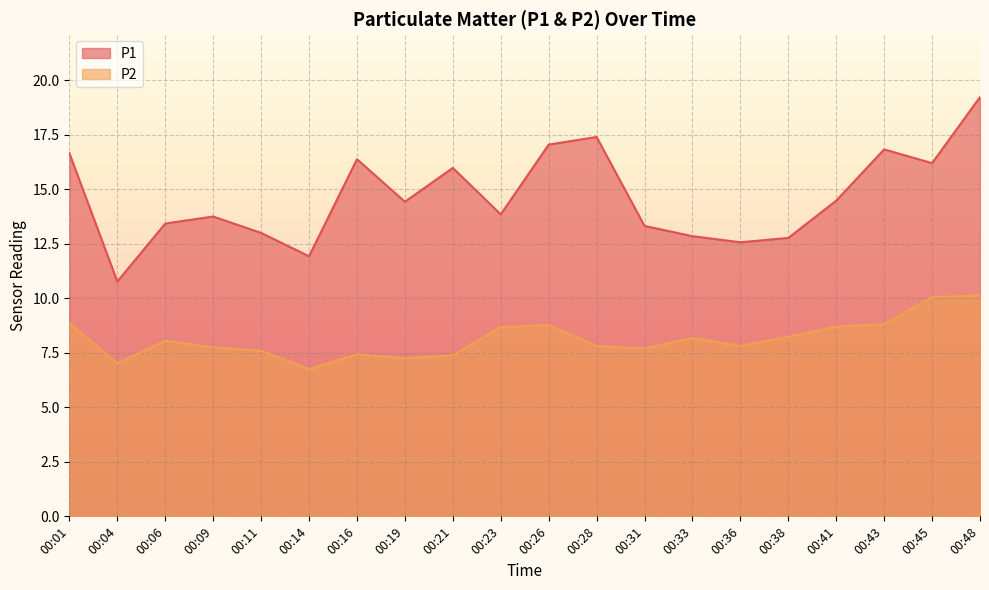

True or false: P2 and P1 cross at least once.

False